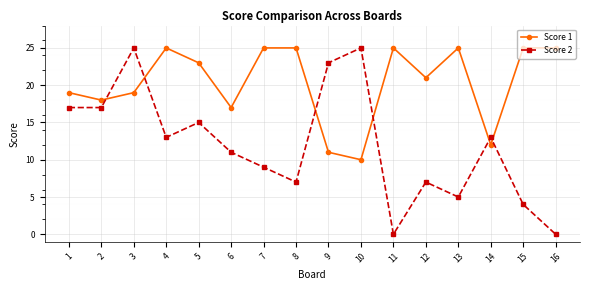

Reading left to right, what are all the values shown in this chart?

Score 1: 19	18	19	25	23	17	25	25	11	10	25	21	25	12	25	25
Score 2: 17	17	25	13	15	11	9	7	23	25	0	7	5	13	4	0